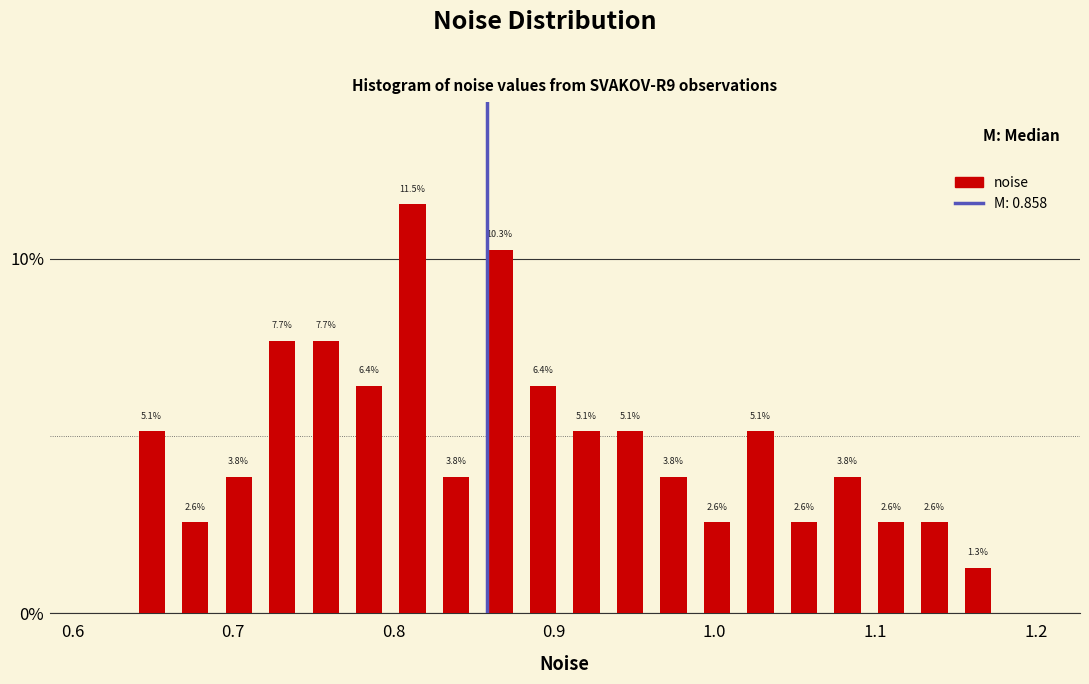

Read against the x-axis, roughly where is the centre of the tallest bar?

0.81